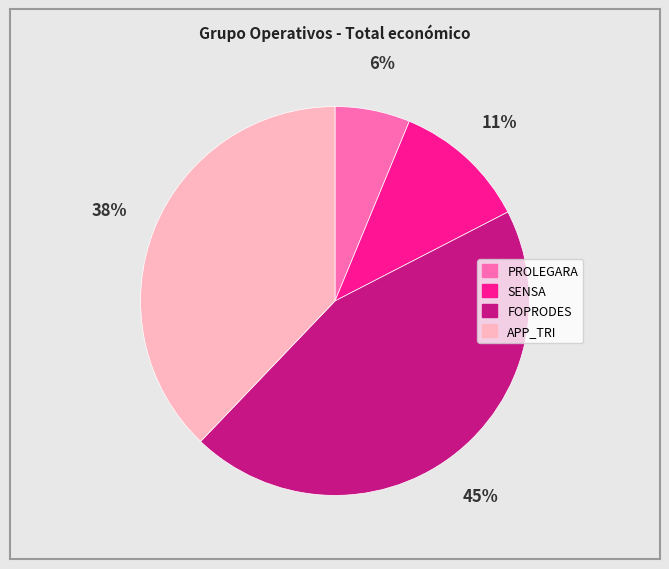

The SENSA slice represents 18% of the pie. True or false?

False